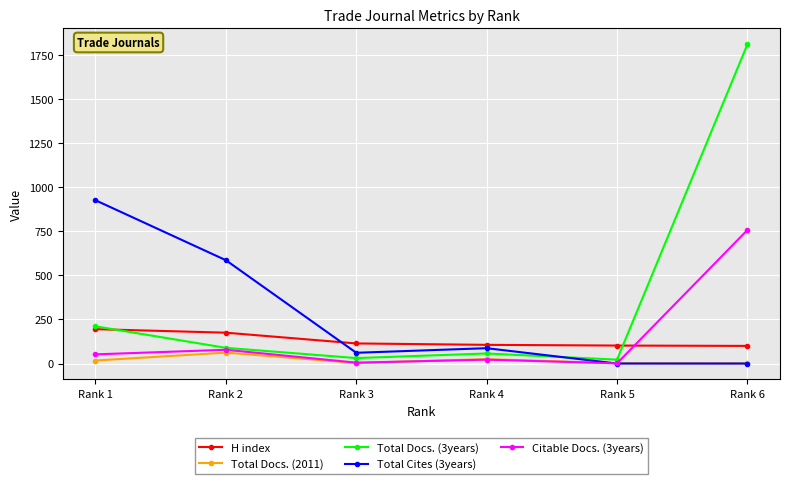

What is the highest value of the H index series?

195